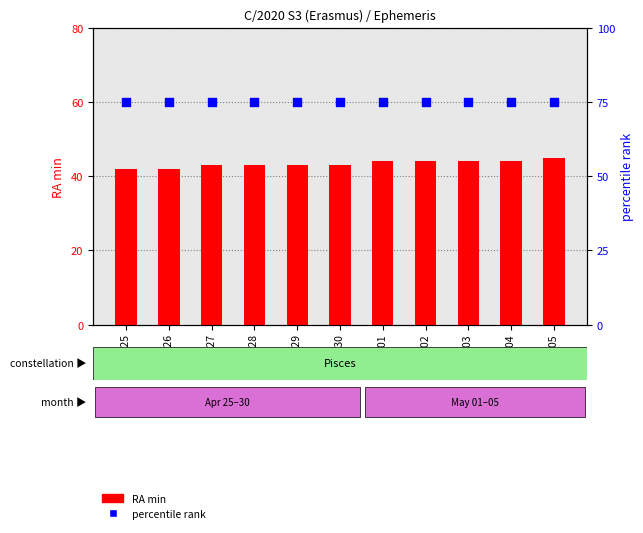

Which series has the largest total across all categories?

percentile rank